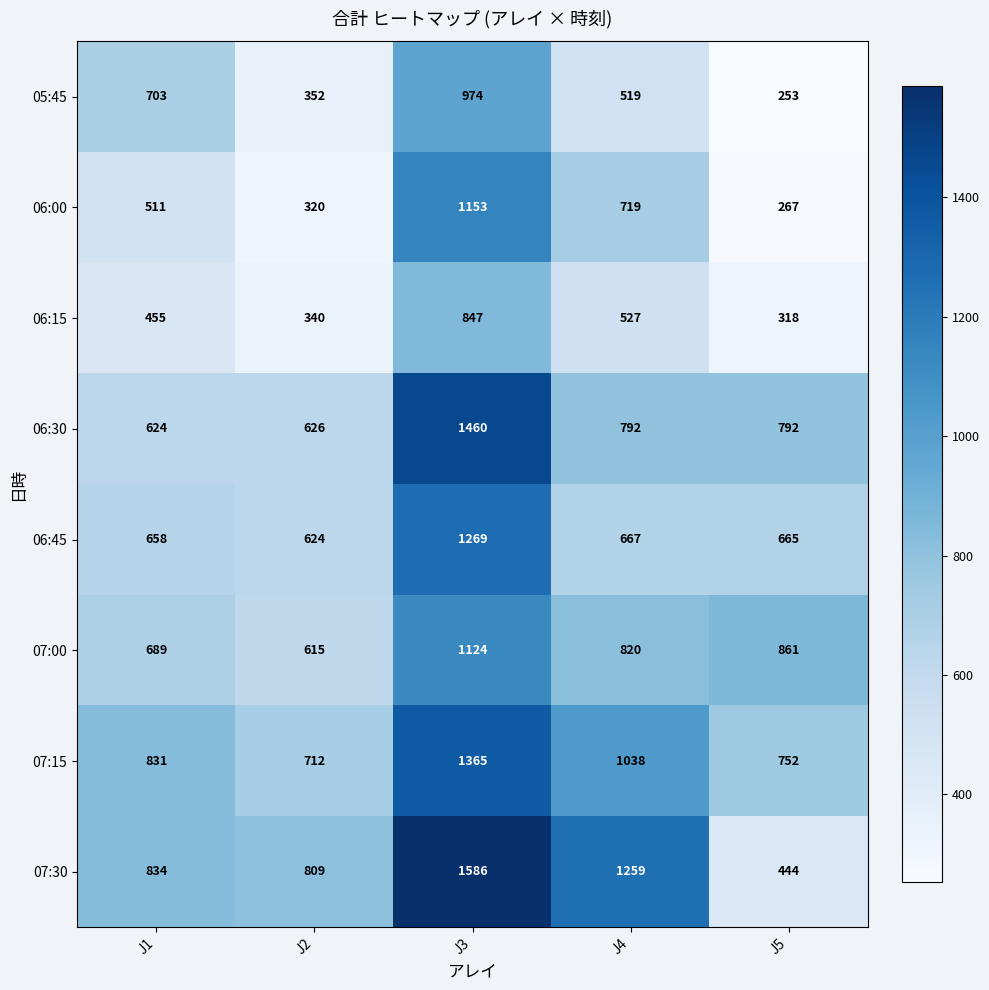

True or false: 07:00 has a value of 820 at J4.

True